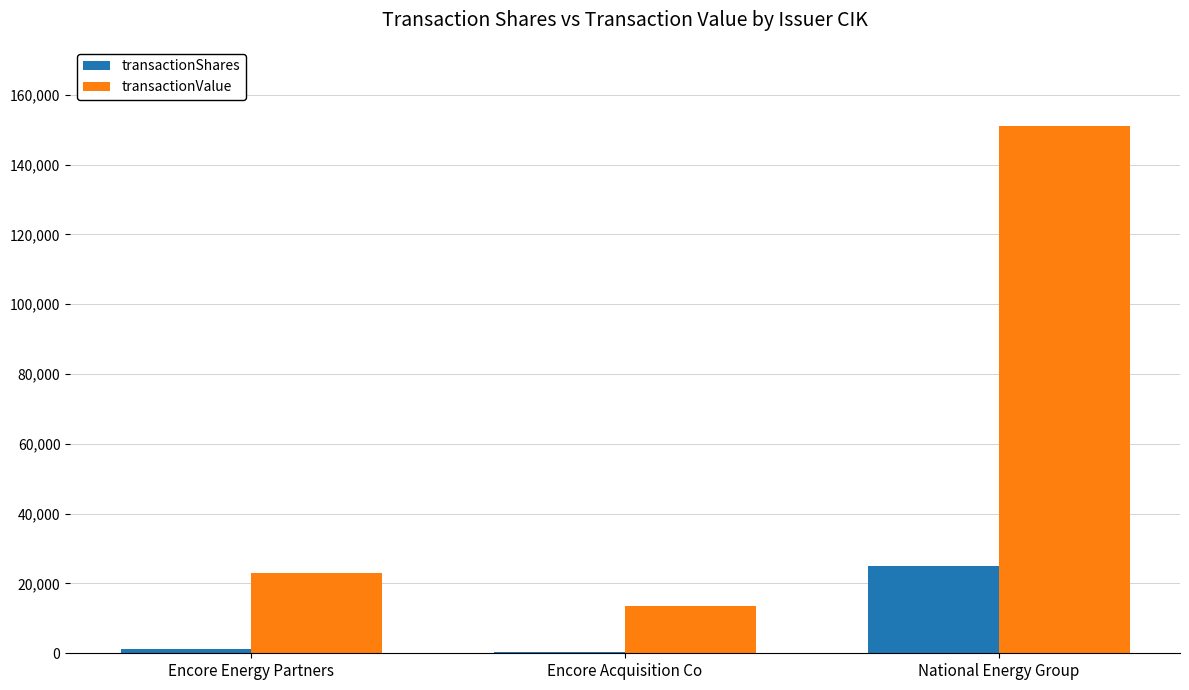

Count the number of categories in the chart.

3